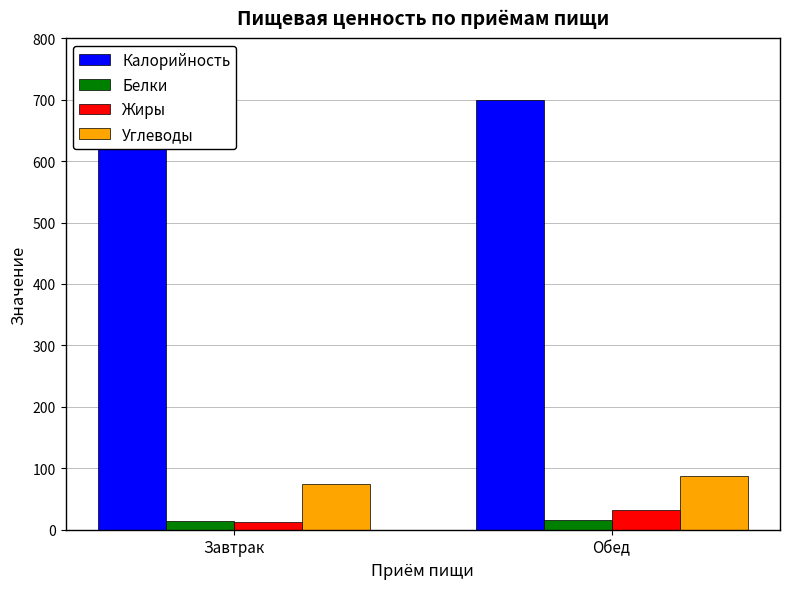

How many values in the Жиры series are below 31?

1